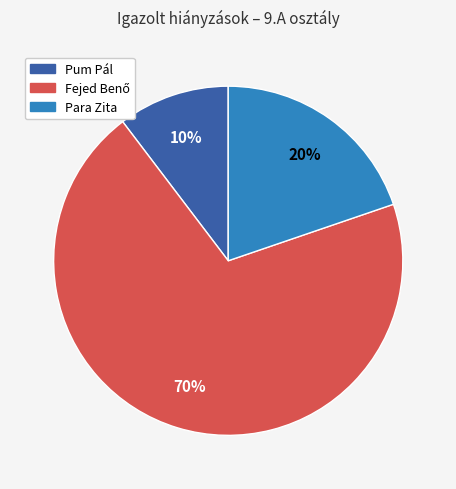

To the nearest percent, what is the average slice percentage?

33%